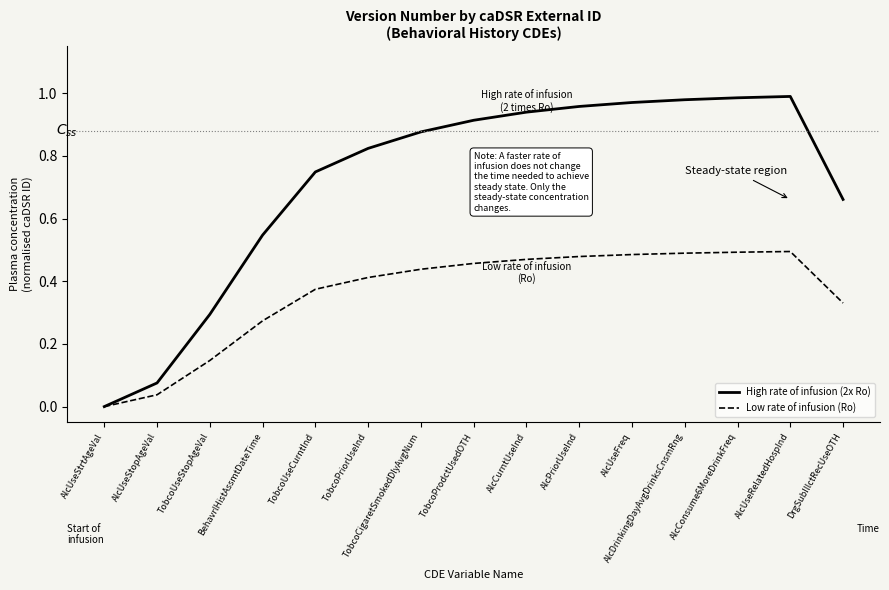

What is the total value across all series at TobcoProdctUsedOTH?

1.4